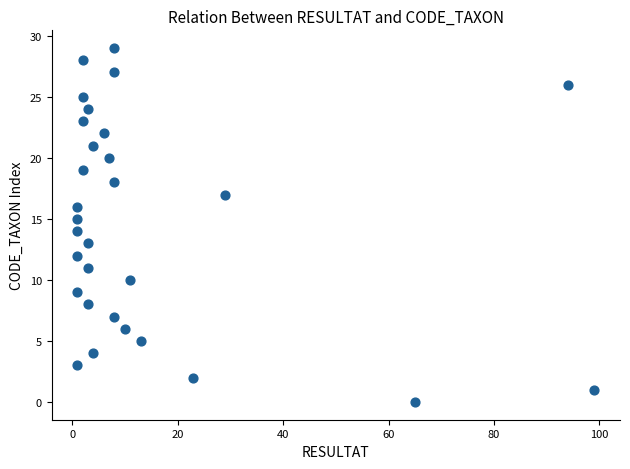

What is the range of X values (max minus min)?

98